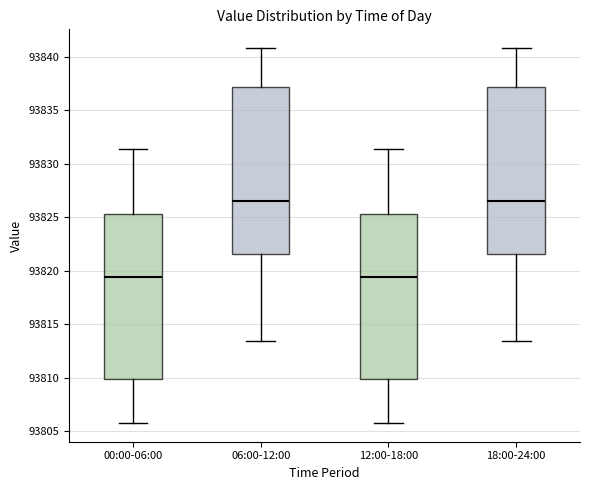

Reading left to right, read every box against the y-axis: the position of its median line, the range the box covers, and the ends of its whiskers. The values are not printed on the chart, so give them approximately, as read against the axis.

00:00-06:00: median 93819.5, box 93810.0 to 93825.5, whiskers 93806.0 to 93831.5
06:00-12:00: median 93826.5, box 93821.5 to 93837.0, whiskers 93813.5 to 93841.0
12:00-18:00: median 93819.5, box 93810.0 to 93825.5, whiskers 93806.0 to 93831.5
18:00-24:00: median 93826.5, box 93821.5 to 93837.0, whiskers 93813.5 to 93841.0